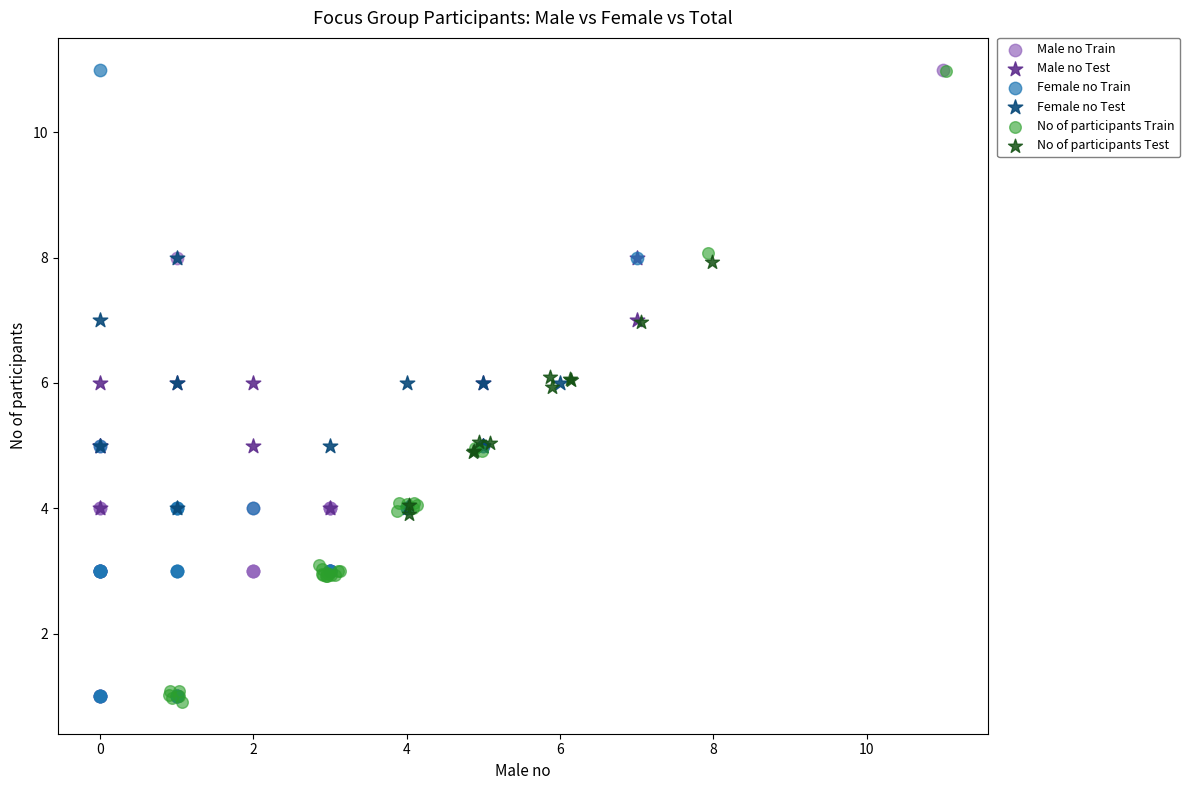

What are all the series names shown in the legend?

Male no Train, Male no Test, Female no Train, Female no Test, No of participants Train, No of participants Test